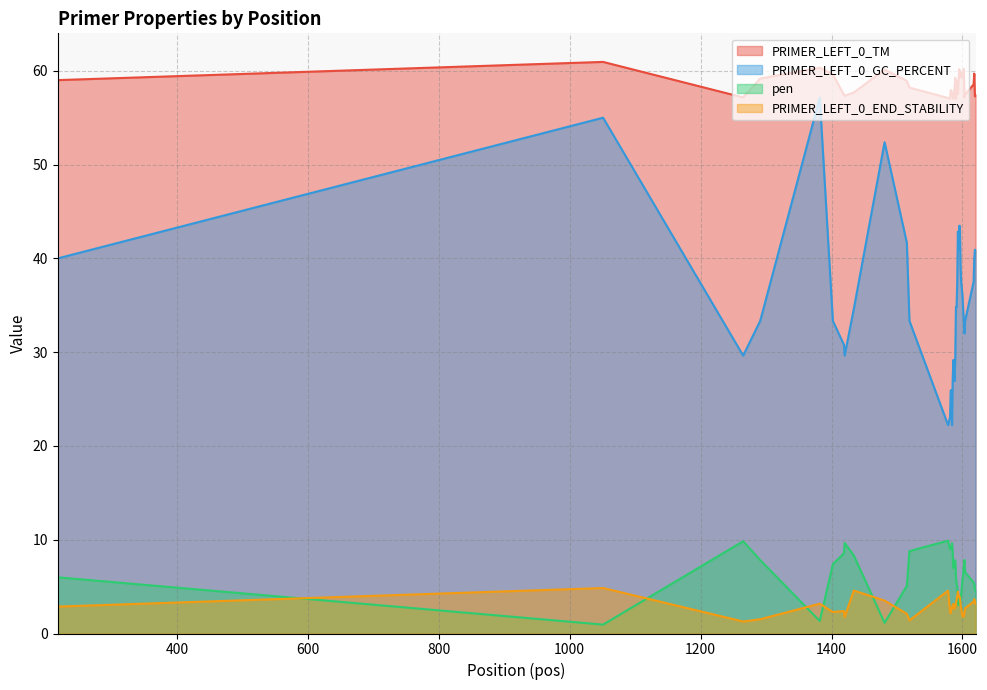

At how many categories does at least one series exceed 18?

40